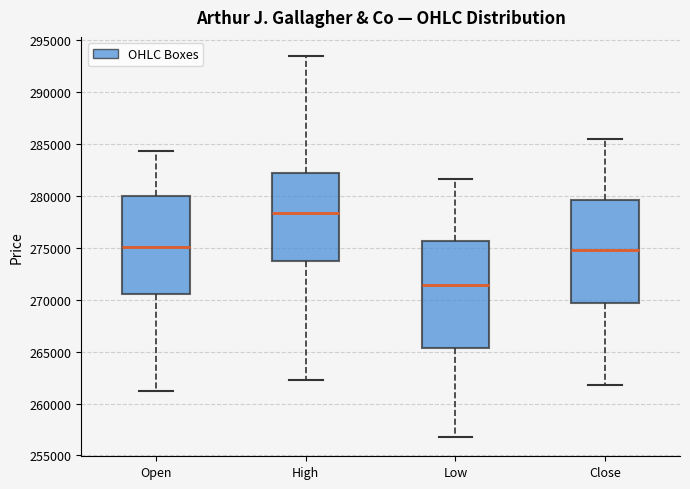

Reading left to right, read every box against the y-axis: the position of its median line, the range the box covers, and the ends of its whiskers. The values are not printed on the chart, so give them approximately, as read against the axis.

Open: median 275000, box 270500 to 280000, whiskers 261000 to 284500
High: median 278500, box 274000 to 282500, whiskers 262000 to 293500
Low: median 271500, box 265500 to 275500, whiskers 257000 to 281500
Close: median 275000, box 269500 to 279500, whiskers 262000 to 285500